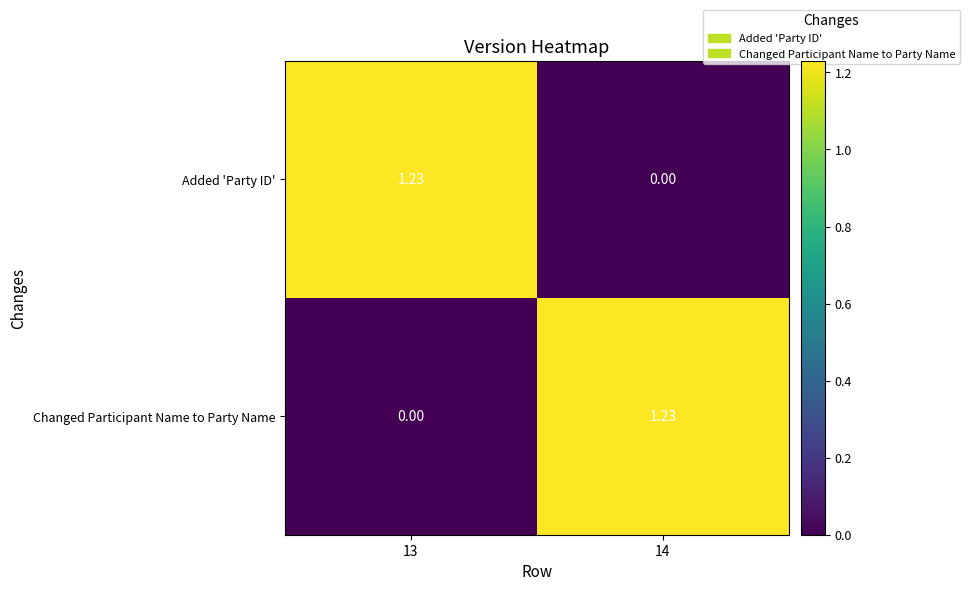

At 13, list the series in order from largest to smallest.

Added 'Party ID', Changed Participant Name to Party Name